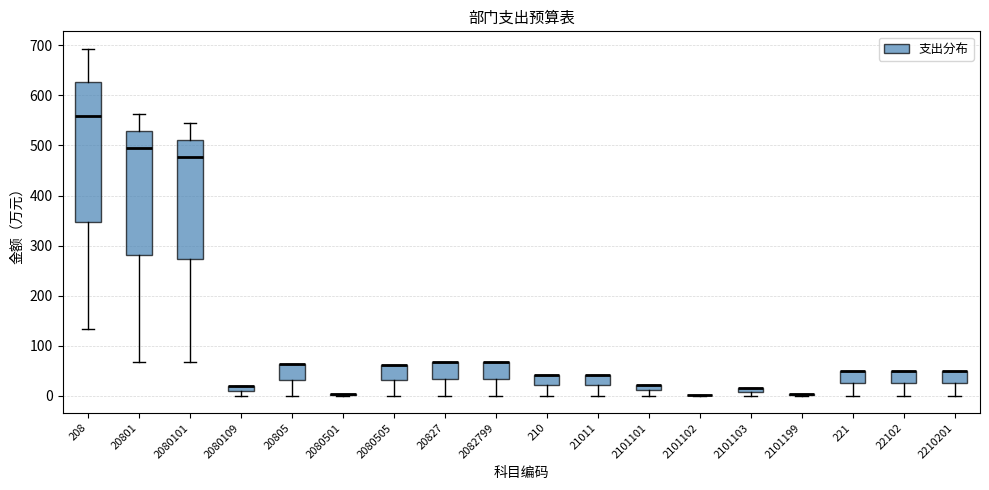

Comparing the boxes themselves (not the whiskers), which one is the tallest?

208